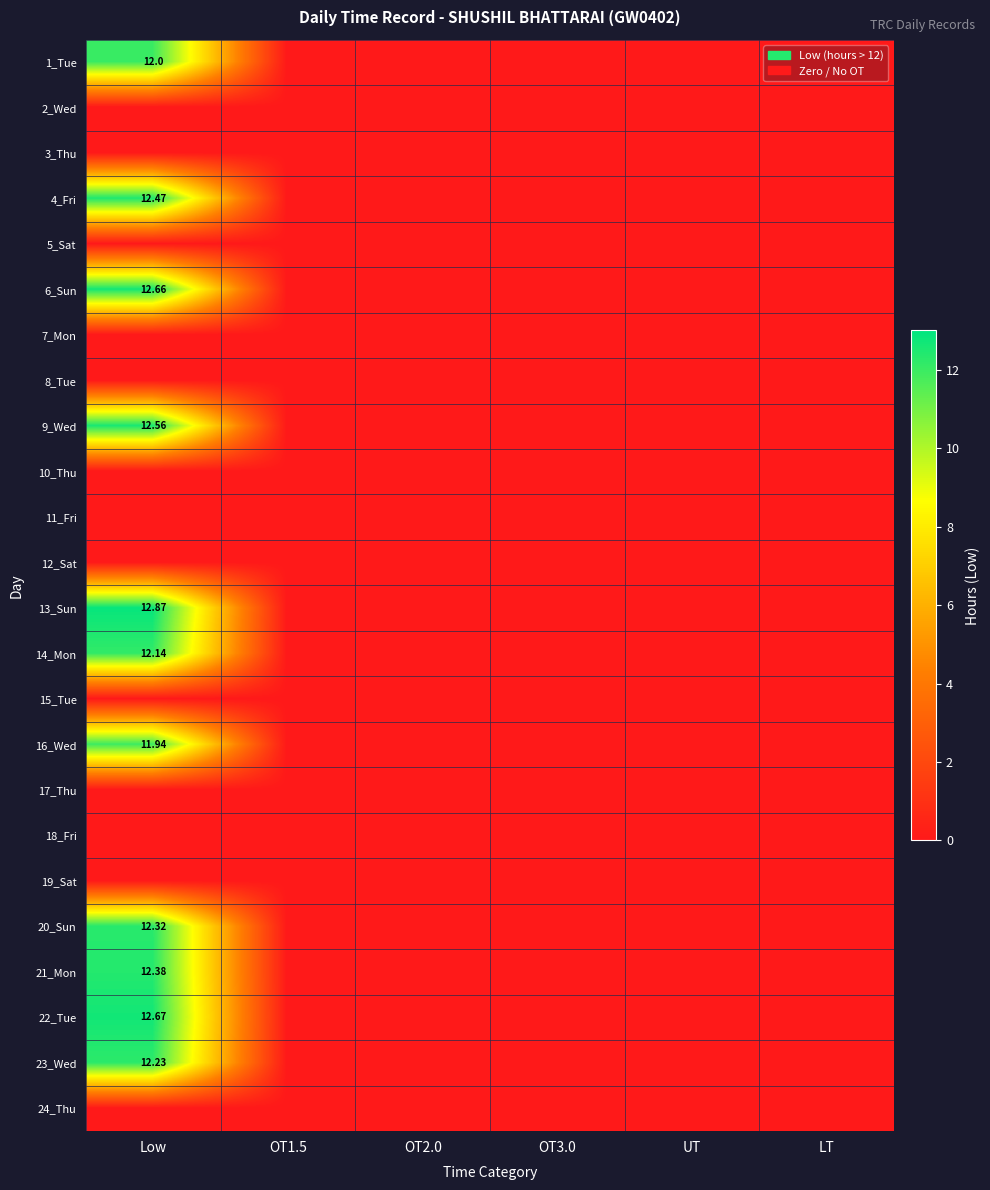

Is the value of 14_Mon at OT2.0 greater than the value of 17_Thu at Low?

No